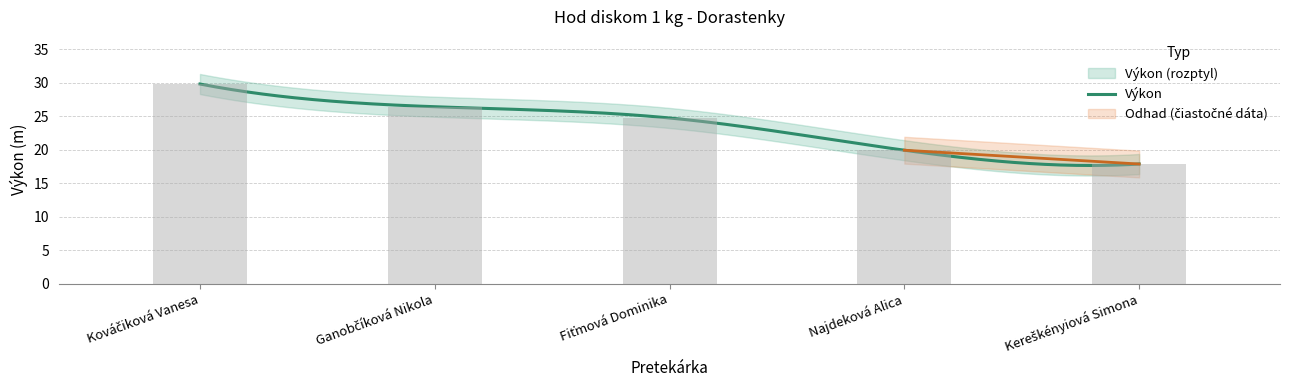

What is the value of the 1st bar from the left?

29.8